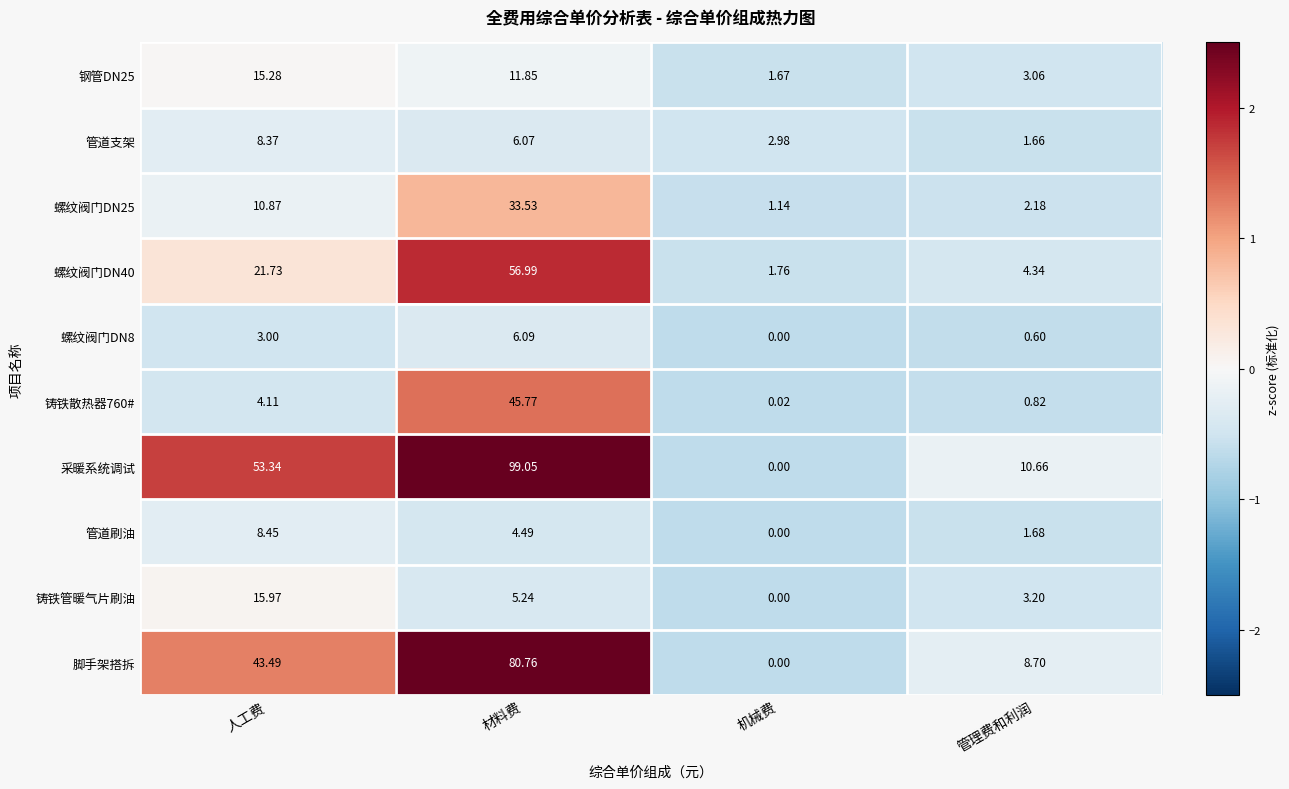

Where is 管道刷油 nearest to the value 4?

材料费